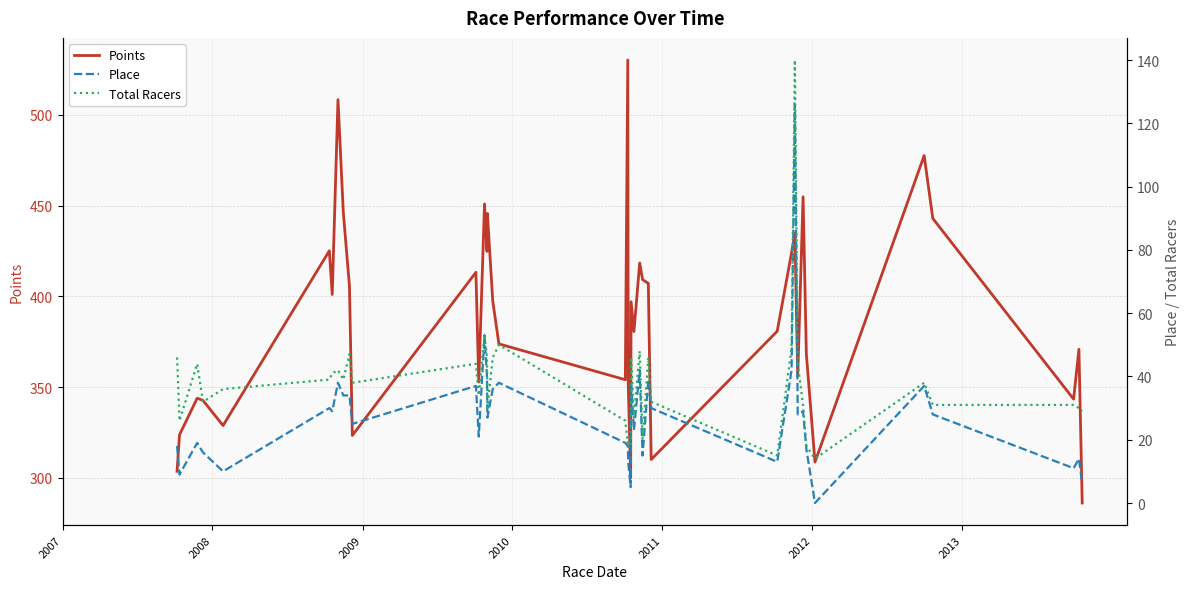

Reading right to left, what are all the values shown in this chart?

Points: 286.2	370.9	343.4	442.9	477.6	308.7	368.2	454.9	356.0	434.9	424.1	380.8	310.1	407.1	409.2	418.4	380.6	397.1	300.1	352.5	530.2	354.1	373.8	397.5	445.7	424.8	450.9	352.8	413.3	323.4	405.5	446.3	508.4	401.1	425.1	328.9	342.7	343.9	323.8	303.7
Place: 6.0	14.0	11.0	28.0	37.0	0.0	17.0	29.0	28.0	126.0	42.0	13.0	30.0	39.0	15.0	42.0	23.0	38.0	5.0	13.0	18.0	19.0	38.0	36.0	27.0	40.0	53.0	21.0	37.0	25.0	34.0	34.0	38.0	29.0	30.0	10.0	16.0	19.0	9.0	18.0
Total Racers: 29.0	30.0	31.0	31.0	38.0	14.0	18.0	31.0	44.0	140.0	49.0	15.0	32.0	46.0	20.0	48.0	27.0	46.0	18.0	20.0	19.0	26.0	50.0	46.0	30.0	46.0	53.0	34.0	44.0	38.0	47.0	39.0	42.0	41.0	39.0	36.0	32.0	44.0	26.0	46.0